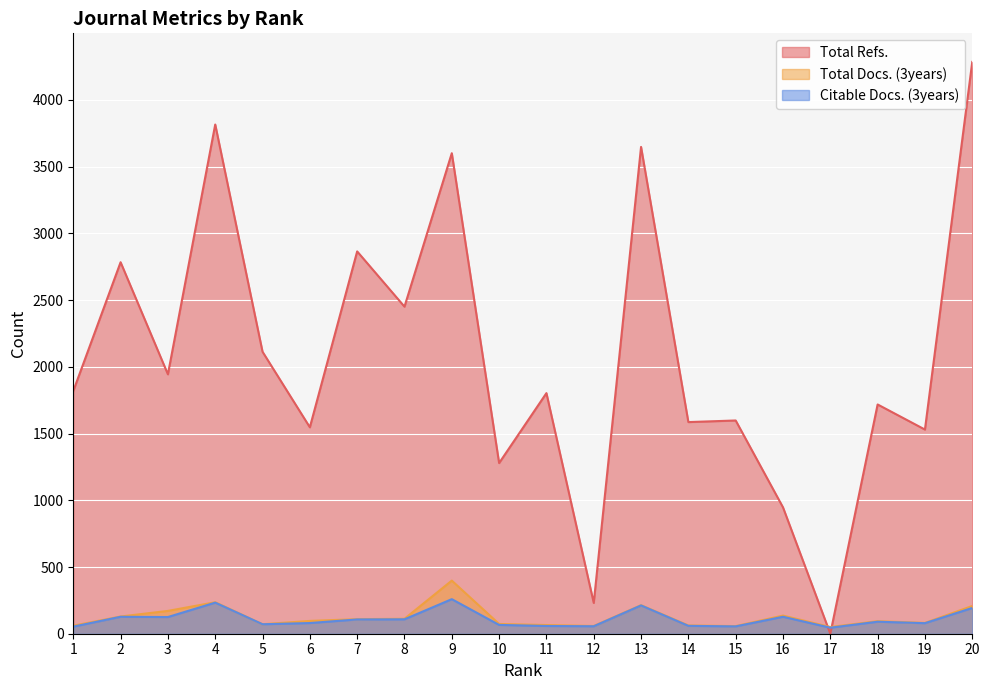

At which label does Total Docs. (3years) first exceed 96?

2